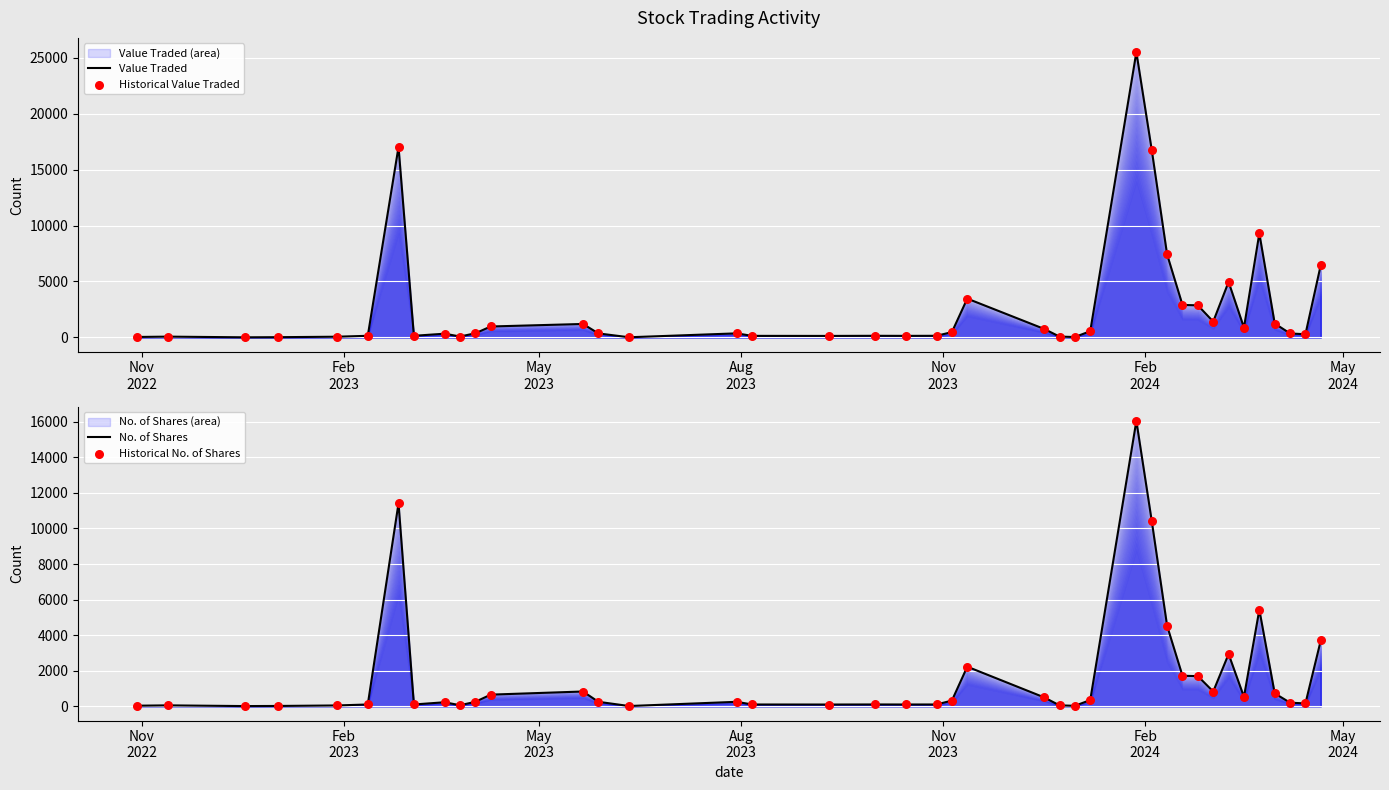

Is the value of Value Traded at Feb
2024 greater than the value of No. of Shares at 37?

No